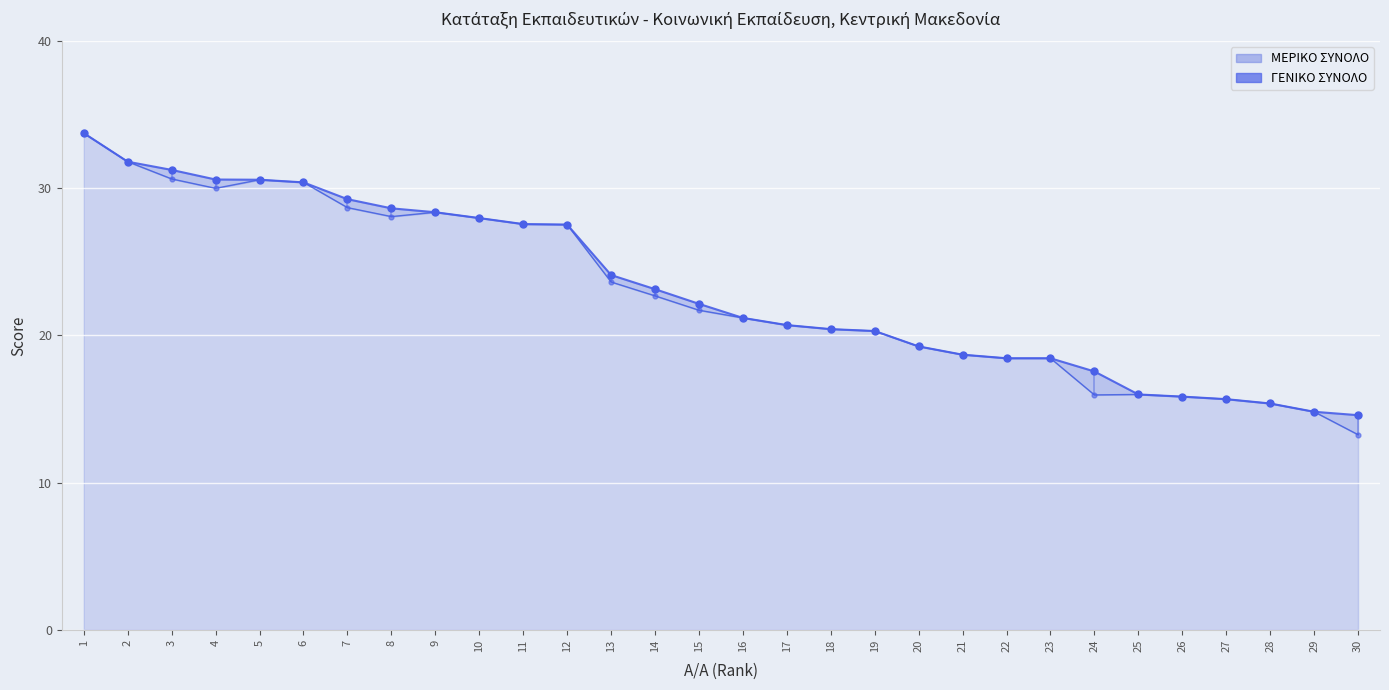

Which series has the largest total across all categories?

ΓΕΝΙΚΟ ΣΥΝΟΛΟ (line)